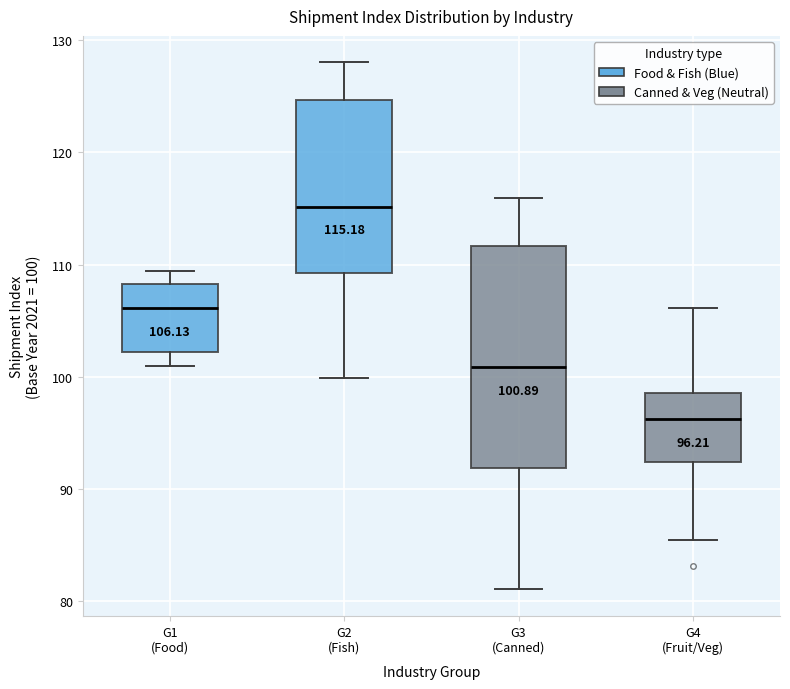

Which box is the tallest, from its lower edge to its upper edge?

G3 (Canned)